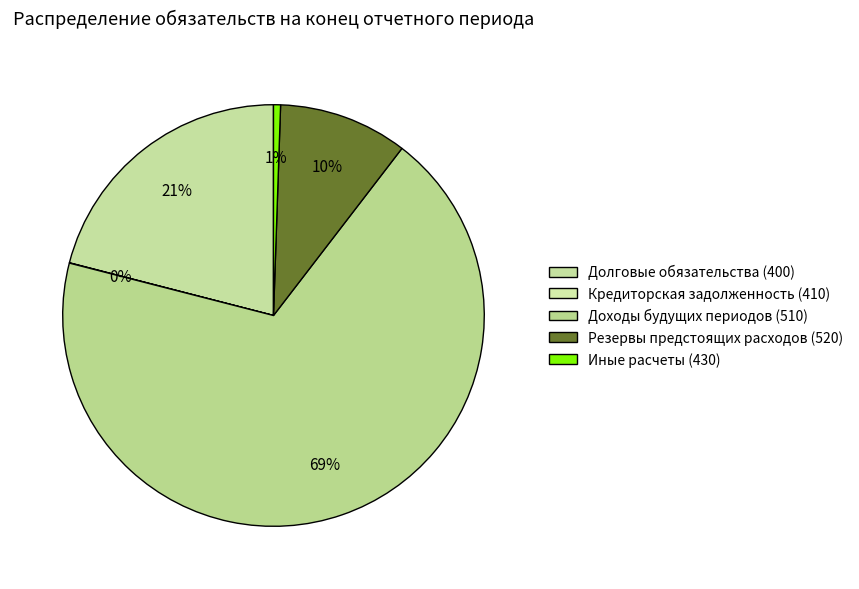

Is there any slice that represents more than half of the pie?

Yes